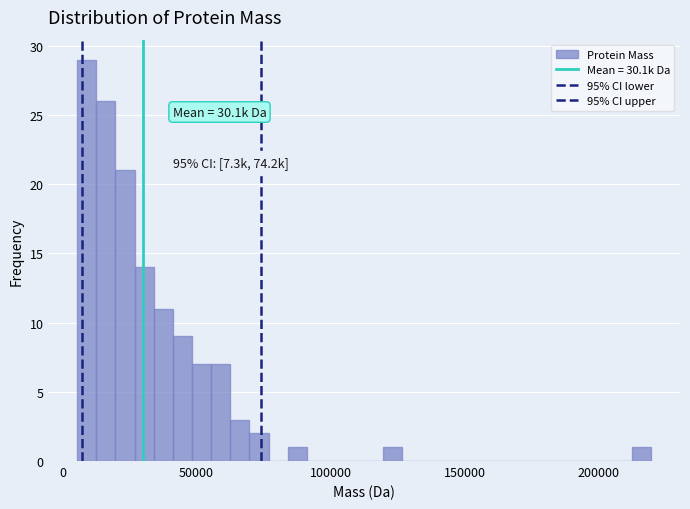

Around what value on the x-axis is the tallest bar? Give the approximate position of its centre, as read against the axis.

10000